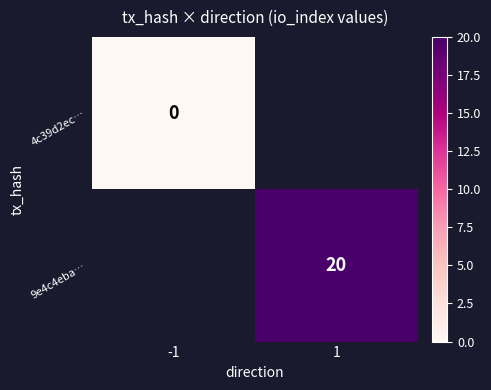

How many distinct data groups are displayed?

2